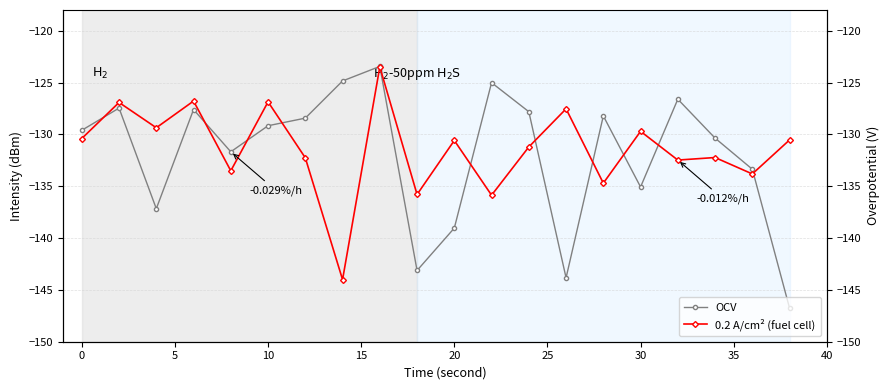

What is the total value across all series at 15?

-265.2